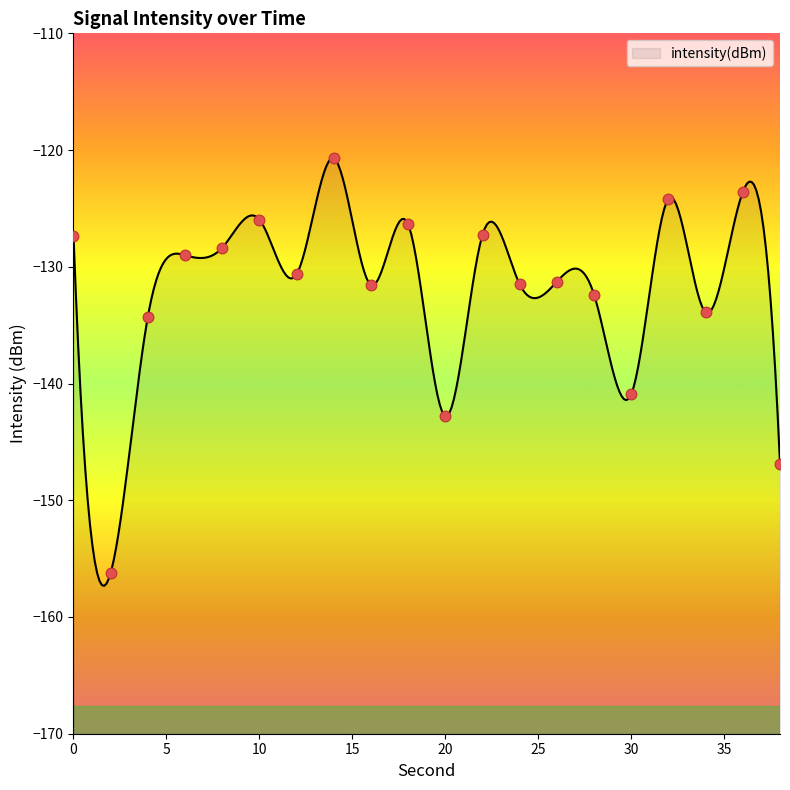

What is the change in value from 18 to 32?

+2.2